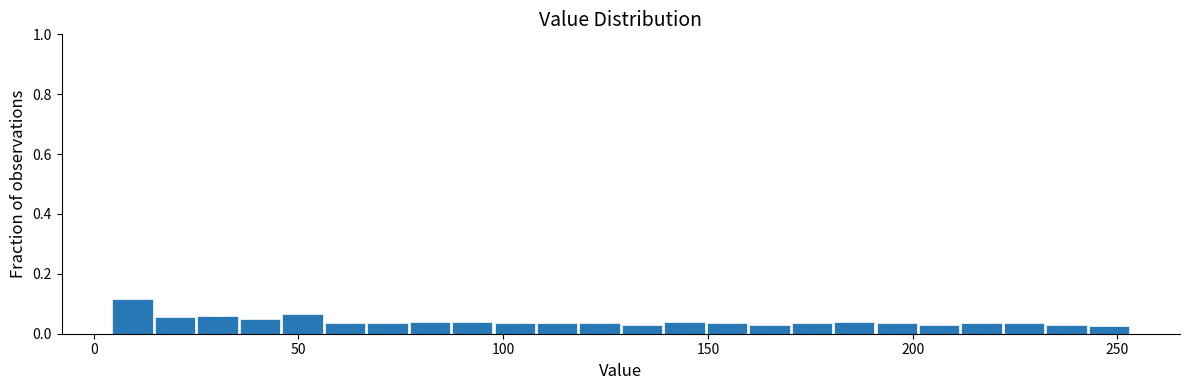

Read against the x-axis, roughly where is the centre of the tallest bar?

10